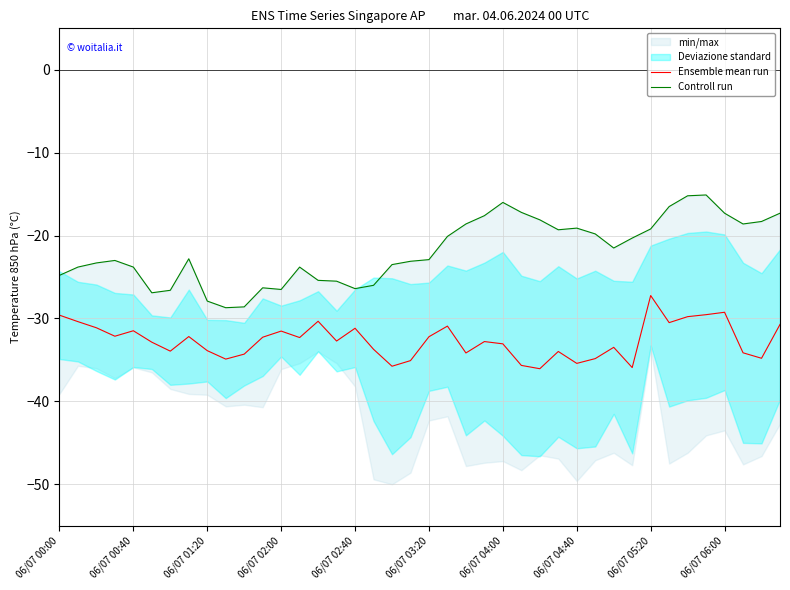

True or false: Ensemble mean run and Controll run cross at least once.

False